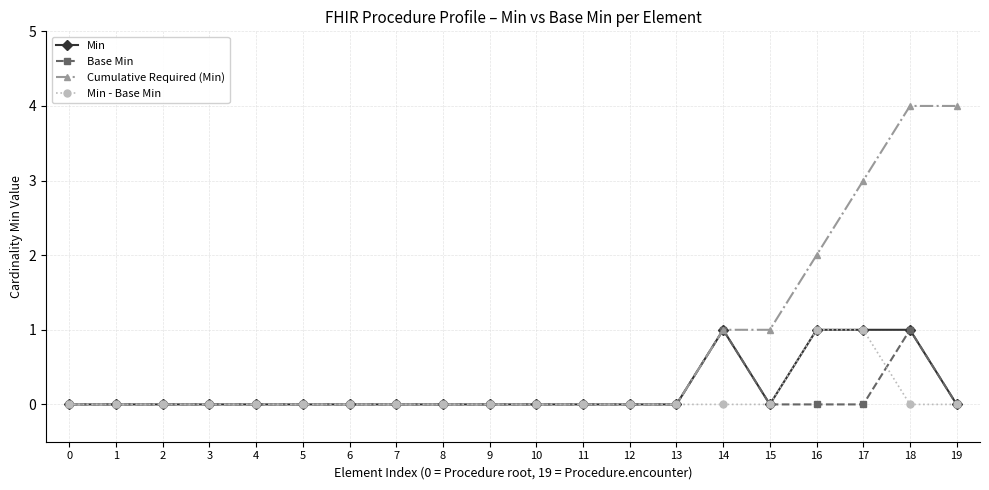

At which category is the sum across all series the highest?

18